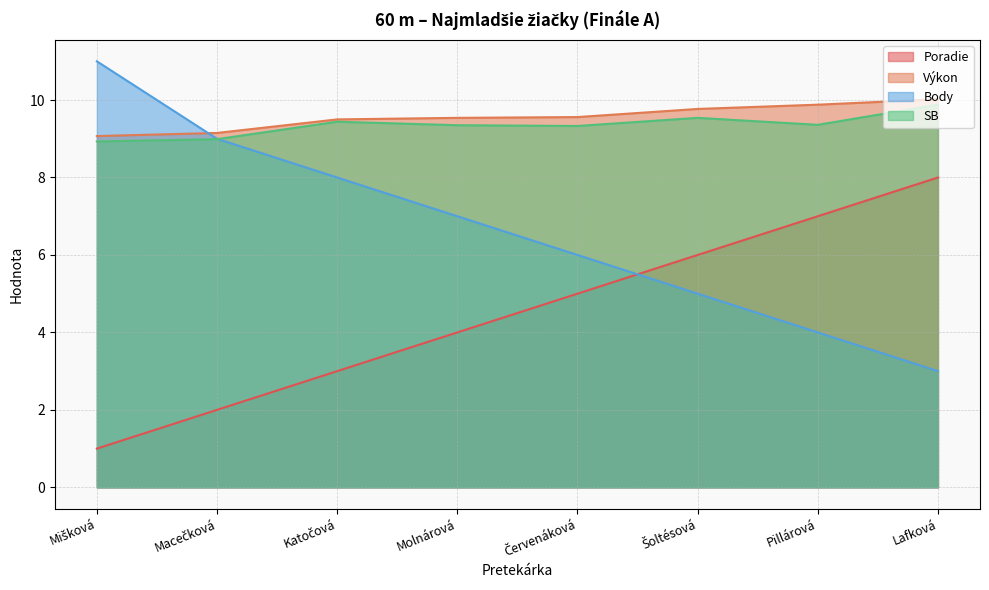

Between Macečková and Pillárová, which series saw the biggest shift?

Poradie